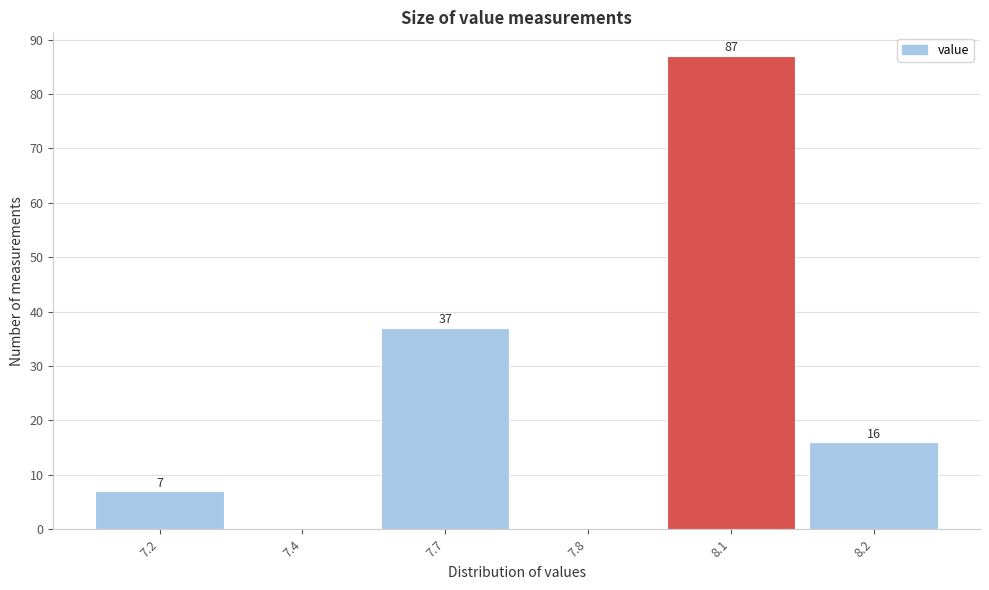

Reading left to right, extract all data points from this chart.

7.2=7	7.4=0	7.7=37	7.8=0	8.1=87	8.2=16